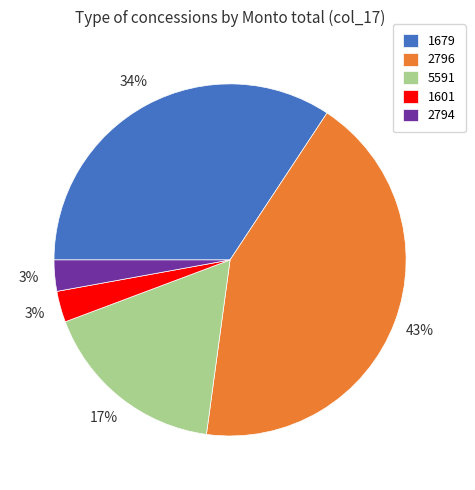

Is the sum of 1601 and 5591 greater than half?

No